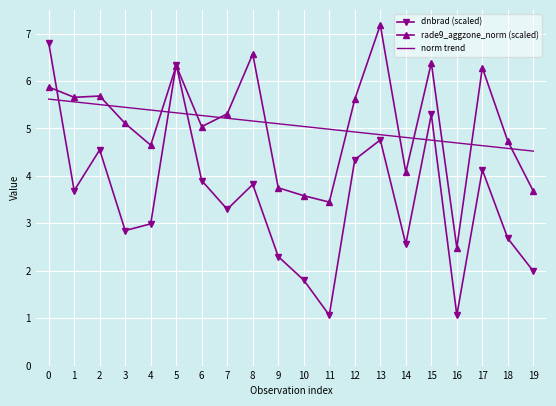

What value does the rade9_aggzone_norm (scaled) series have at 6?

5.0